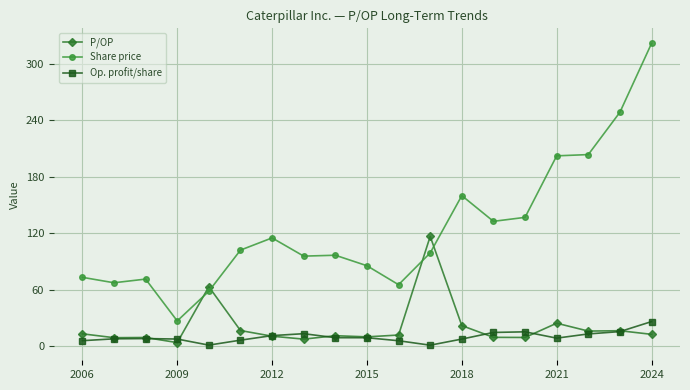

What is the maximum value for P/OP?

116.6